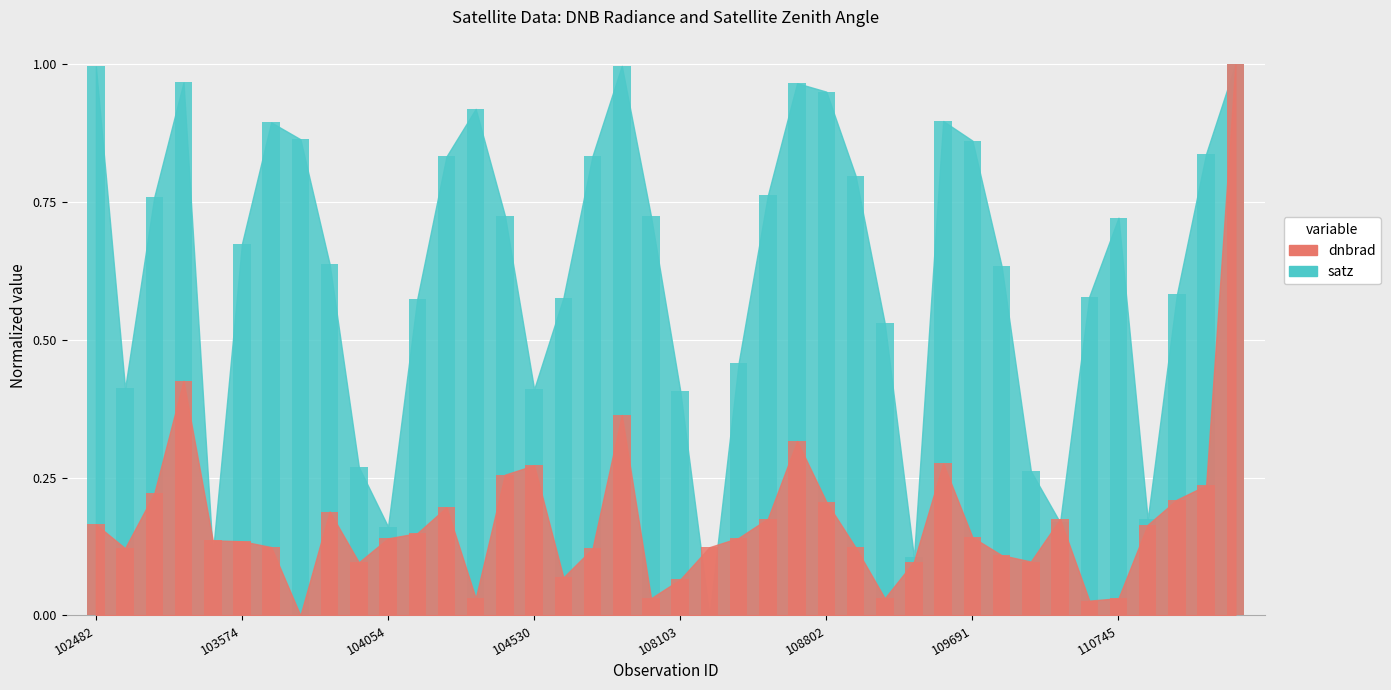

Between 104054 and 107933, which series saw the biggest shift?

satz